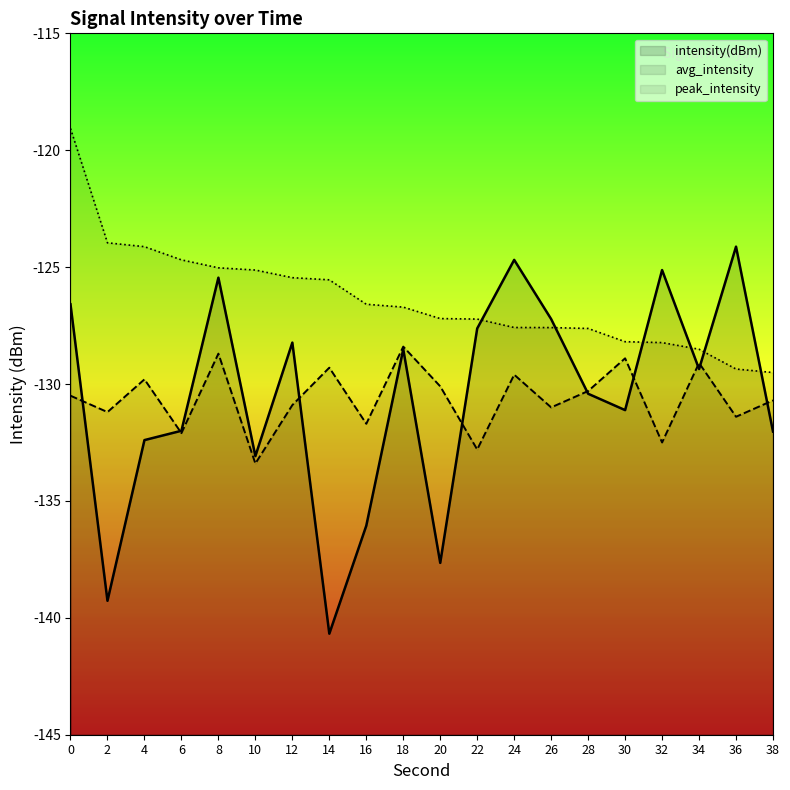

What is the value of the peak_intensity point at the 18th from the left?

-128.5